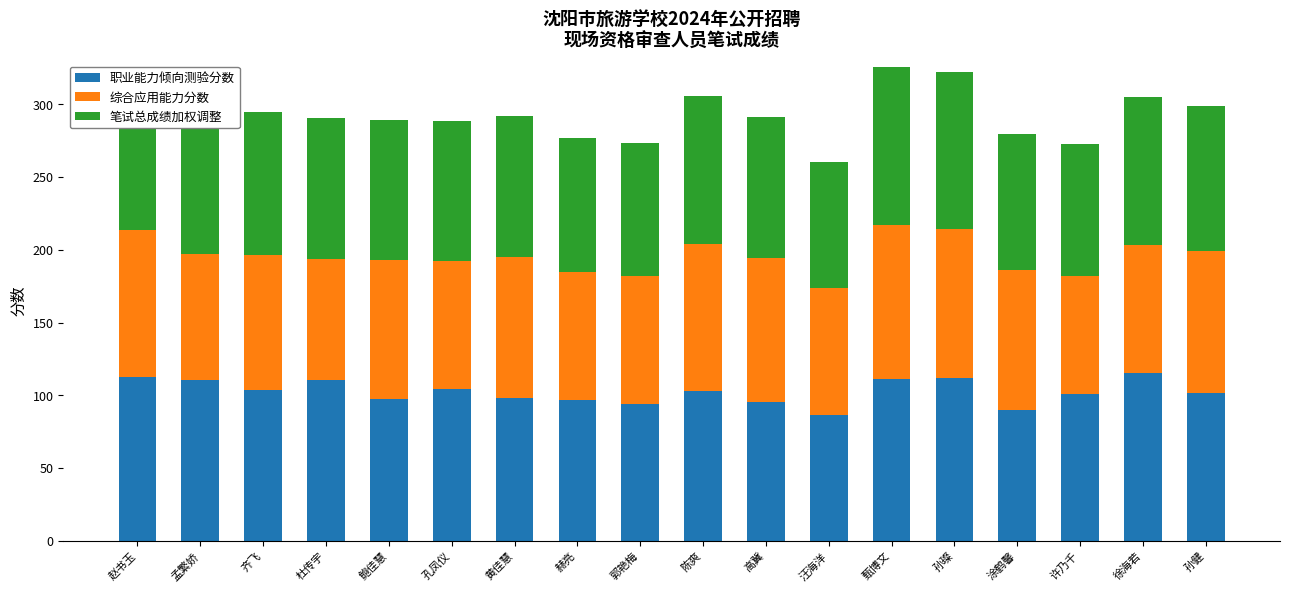

The 职业能力倾向测验分数 series shows 164.0 at 郭艳梅. True or false?

False